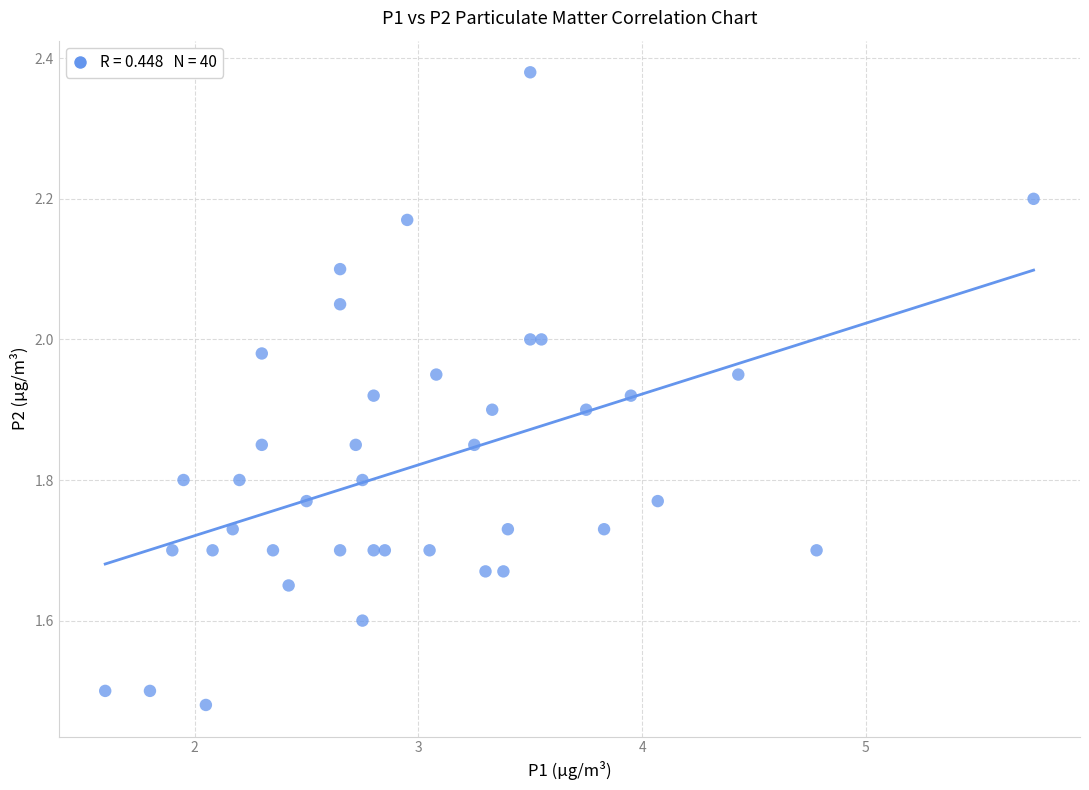

What is the range of Y values (max minus min)?

0.9